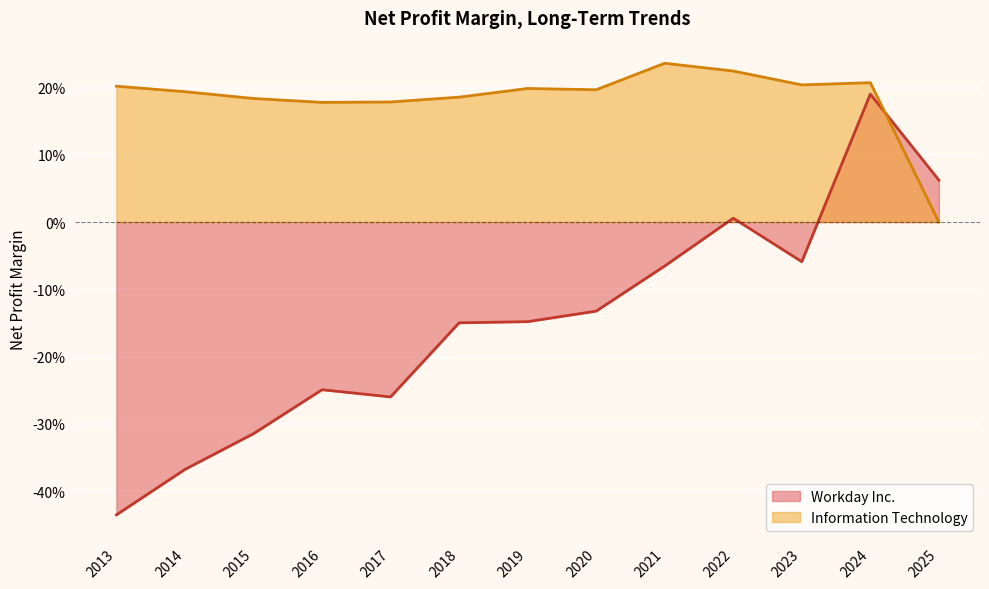

Which category has the highest value across all series?

2021